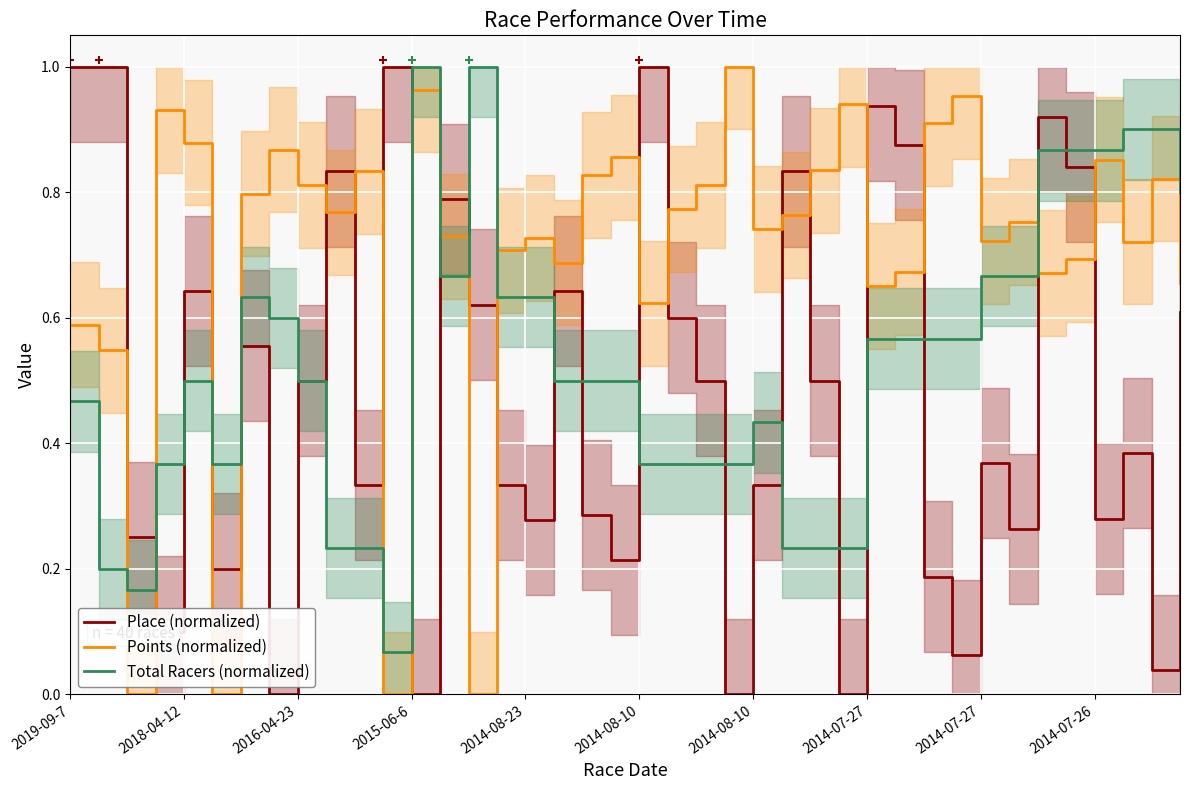

Rank the categories by Place (normalized) value from lowest to highest.

12, 2014-07-27, 23, 27, 38, 31, 2015-06-6, 30, 2014-08-10, 19, 2016-04-23, 33, 16, 36, 18, 15, 24, 10, 32, 37, 2014-07-27, 22, 26, 2014-08-10, 21, 39, 14, 2014-08-23, 17, 13, 2014-07-26, 25, 35, 29, 34, 28, 2019-09-7, 2018-04-12, 11, 20